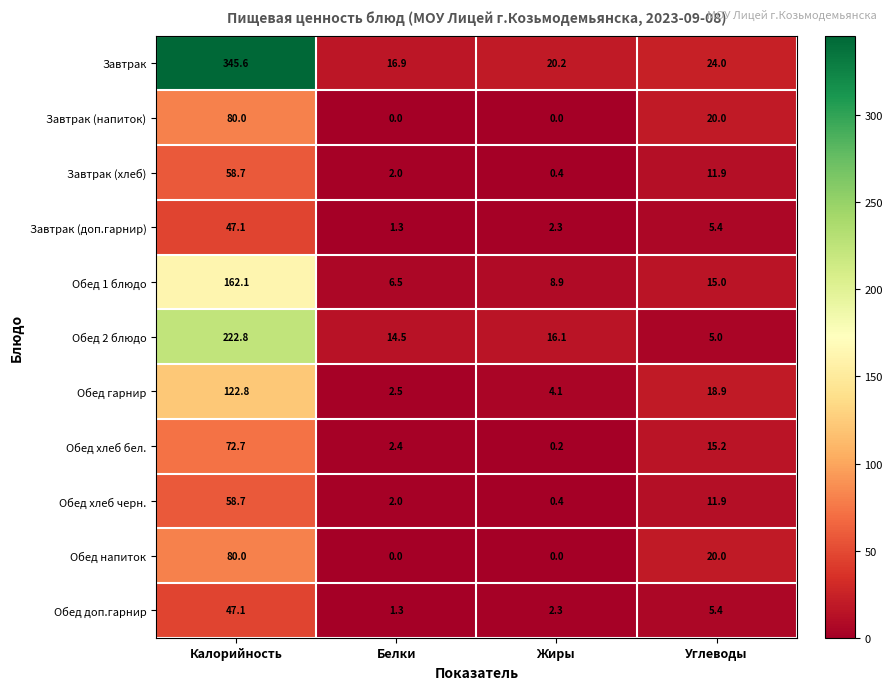

What is the average value of the Обед хлеб бел. series?

22.6